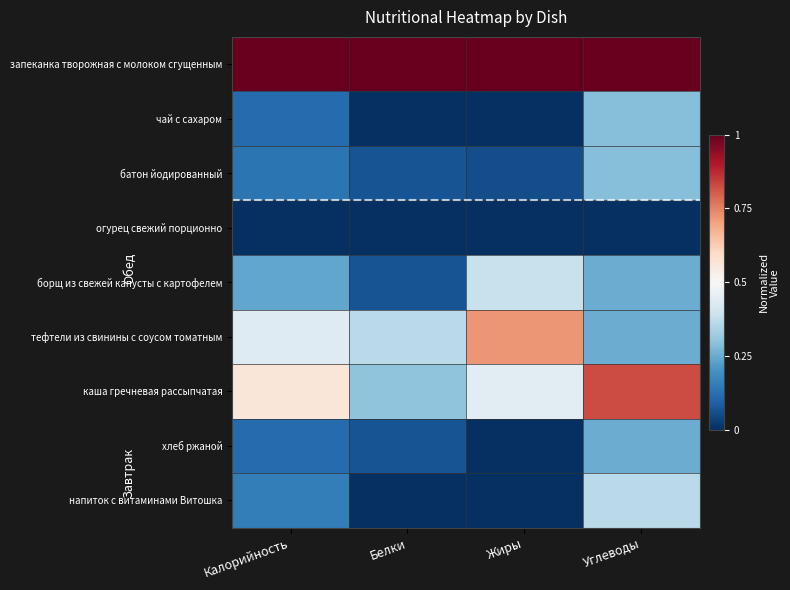

How many categories are shown in the chart?

4